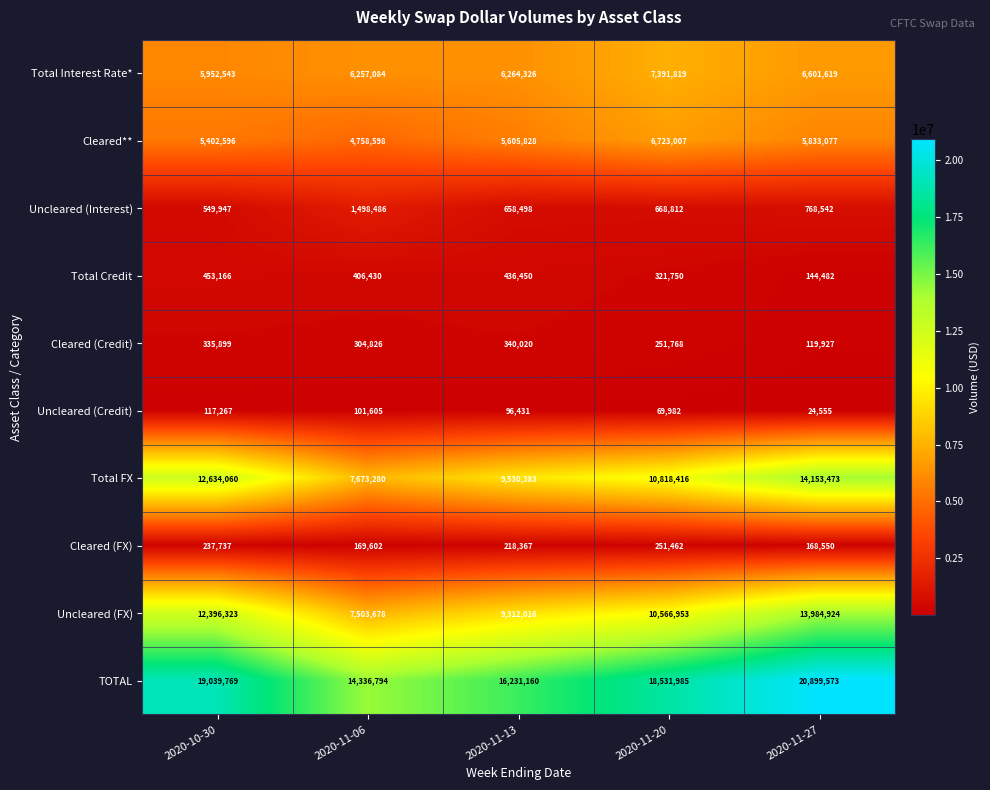

What is the total value across all series at 2020-10-30?

57119307